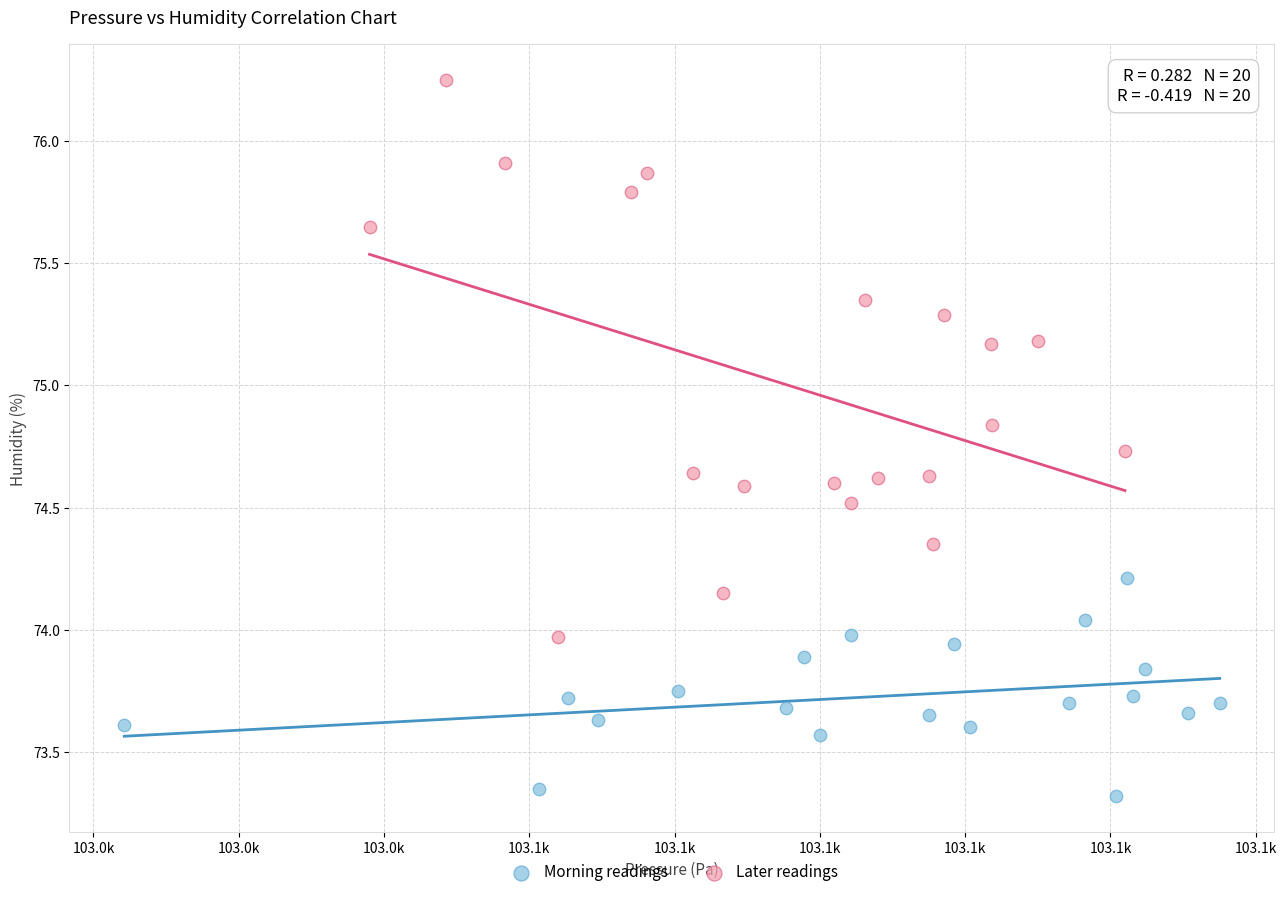

Which series has the largest Y range (max minus min)?

Later readings